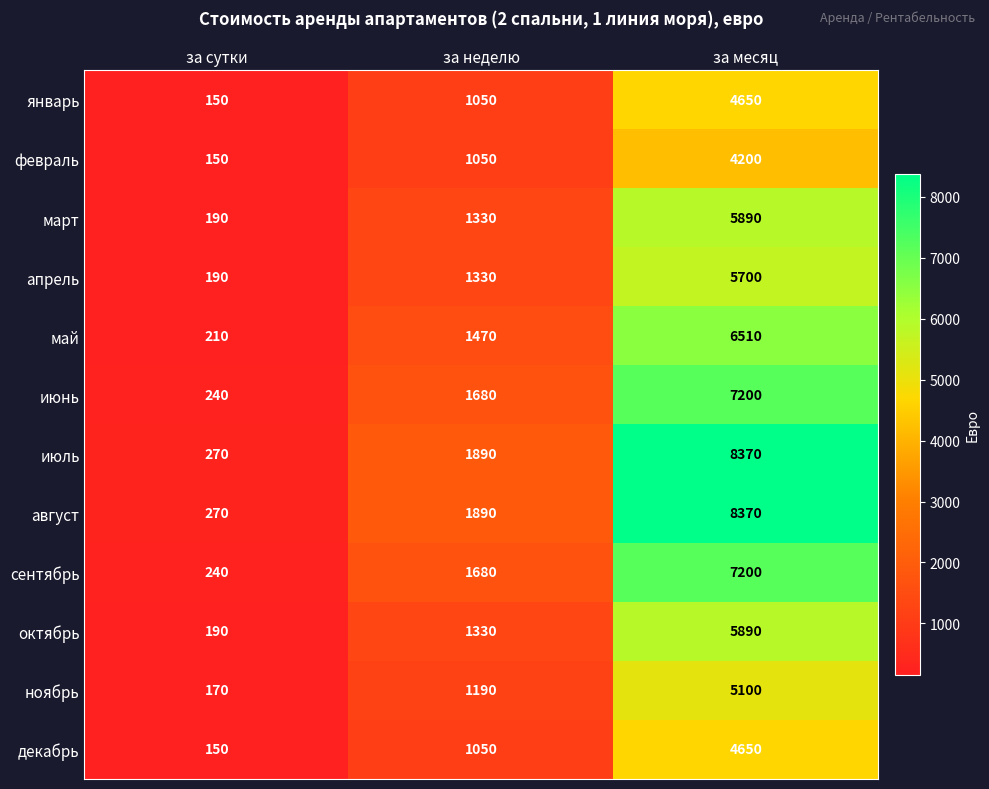

How many categories are shown in the chart?

3